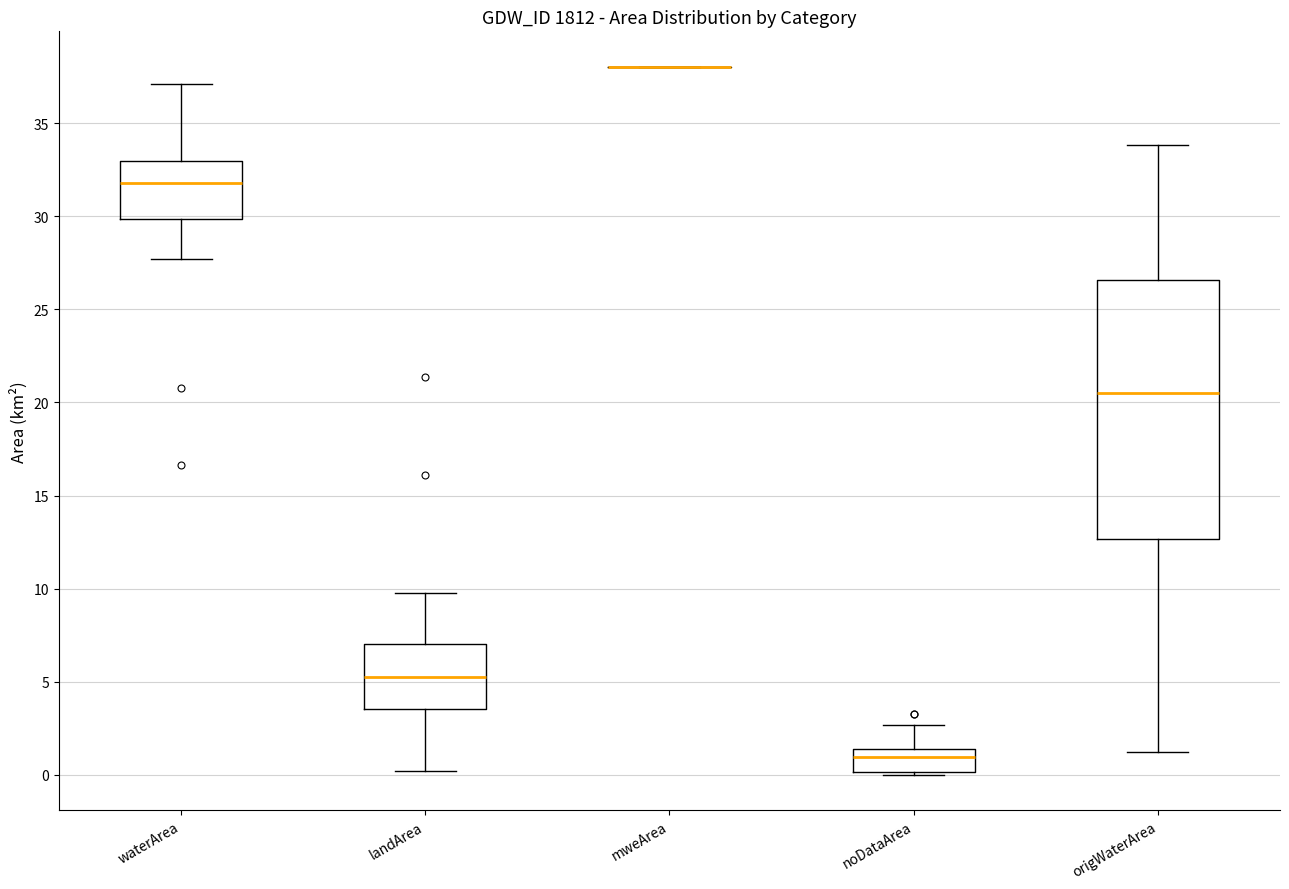

Where is the upper edge of the box for origWaterArea on the y-axis? The values are not printed on the chart, so give them approximately, as read against the axis.

26.5